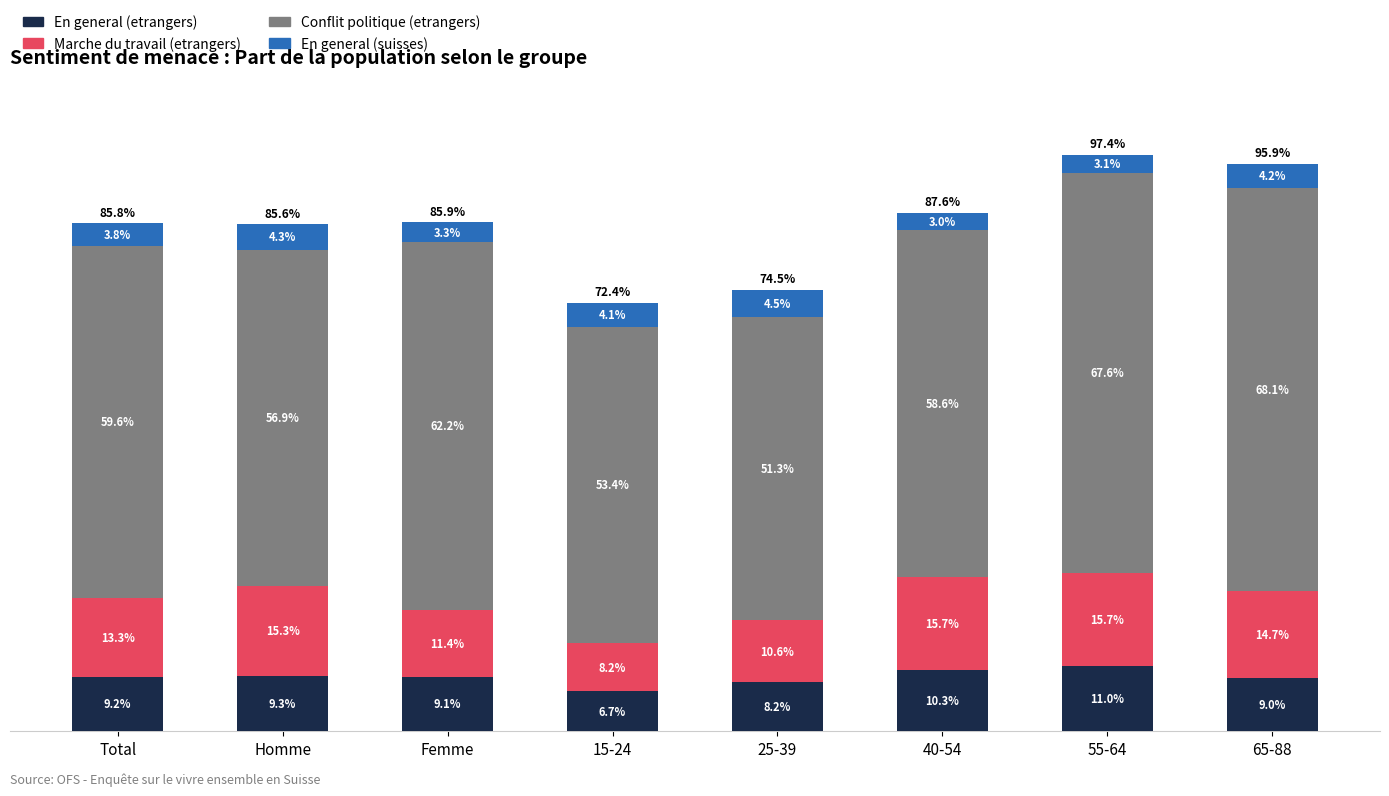

Which category has the highest value in the En general (etrangers) series?

55-64